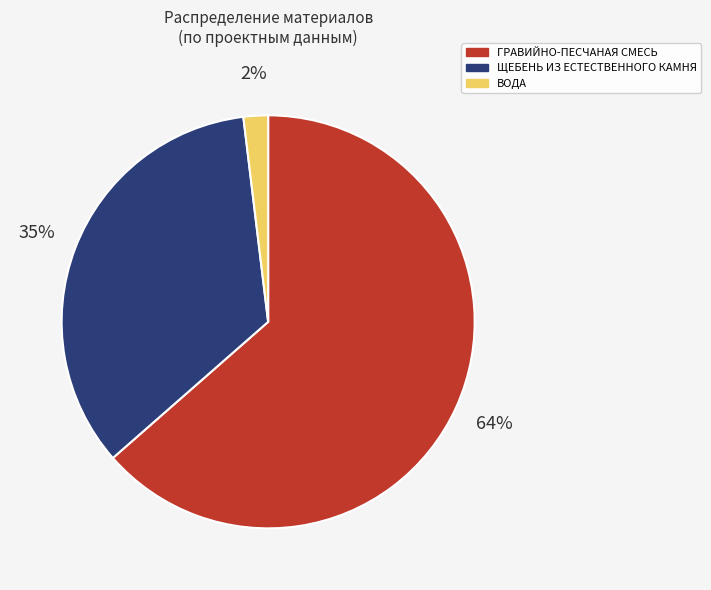

How many segments does this pie chart have?

3